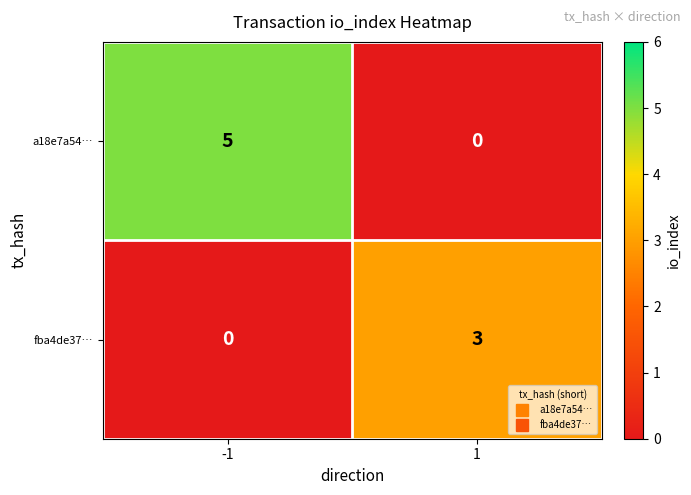

What is the total value across all series at 1?

3